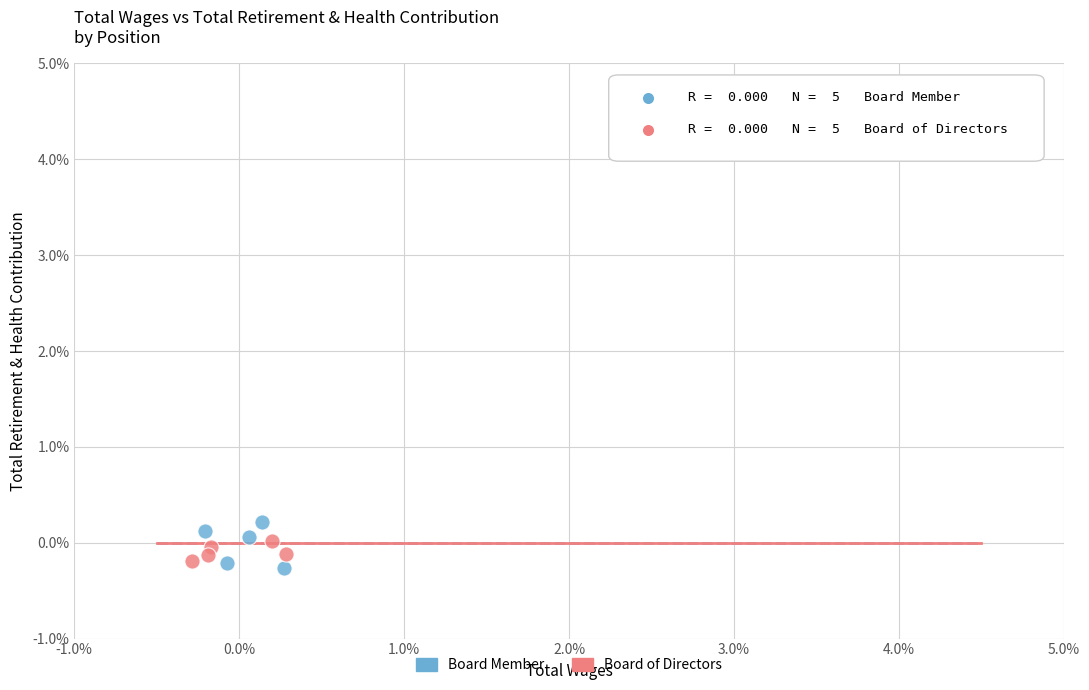

Which series reaches the maximum Y coordinate?

Board Member